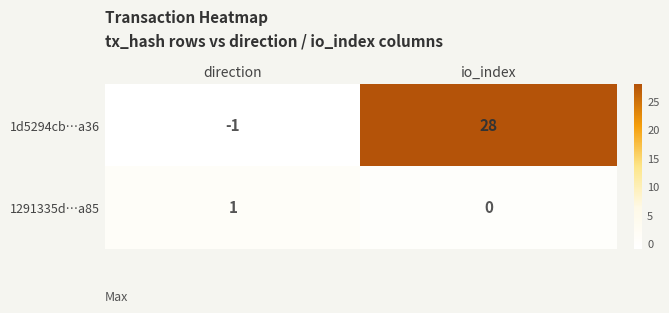

Reading right to left, extract all data points from this chart.

1d5294cb…a36: 28	-1
1291335d…a85: 0	1